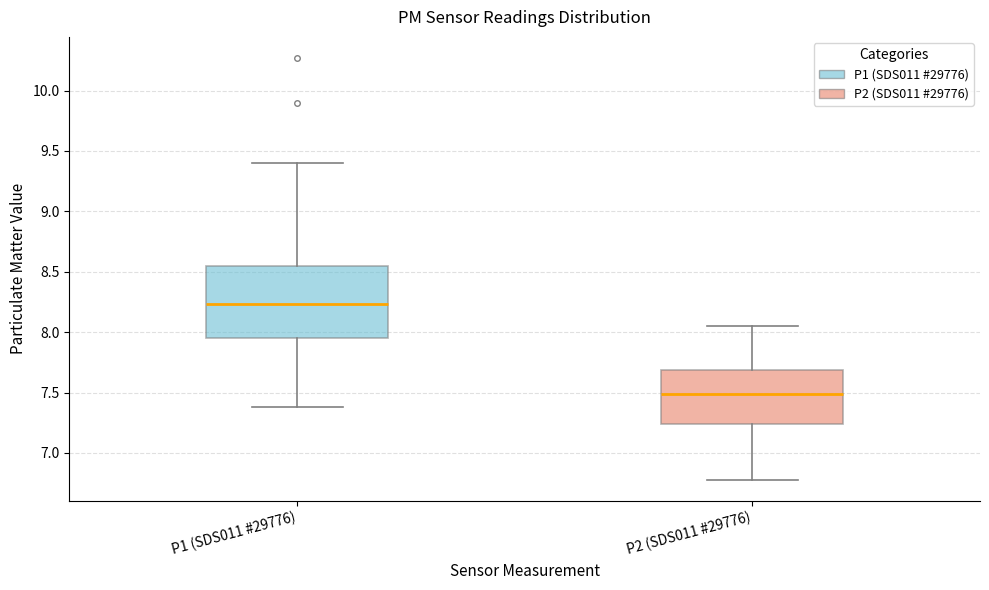

Which box's median line is the lowest?

P2 (SDS011 #29776)